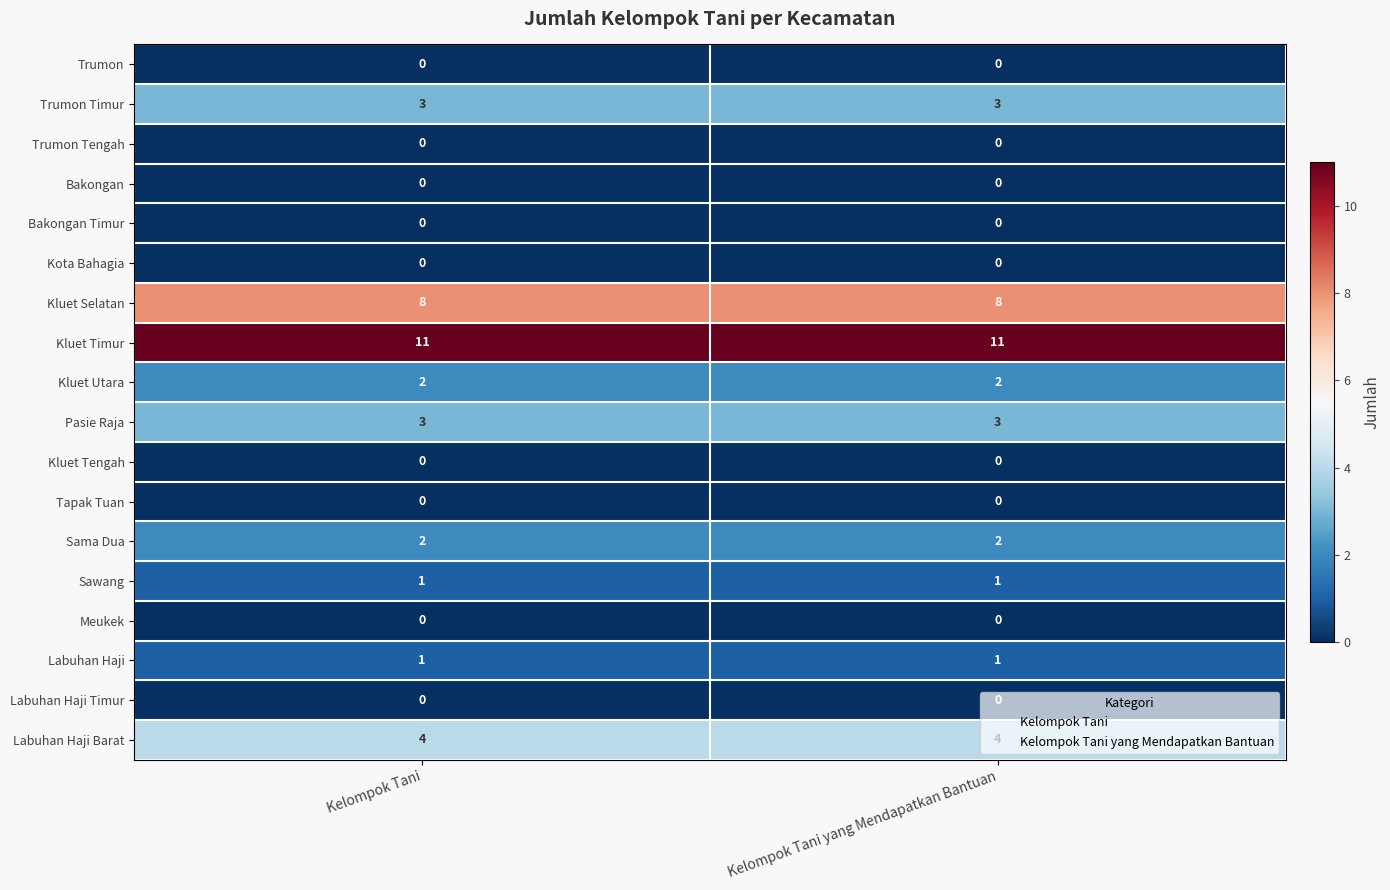

What is the spread (max minus min) of values at Kelompok Tani?

11